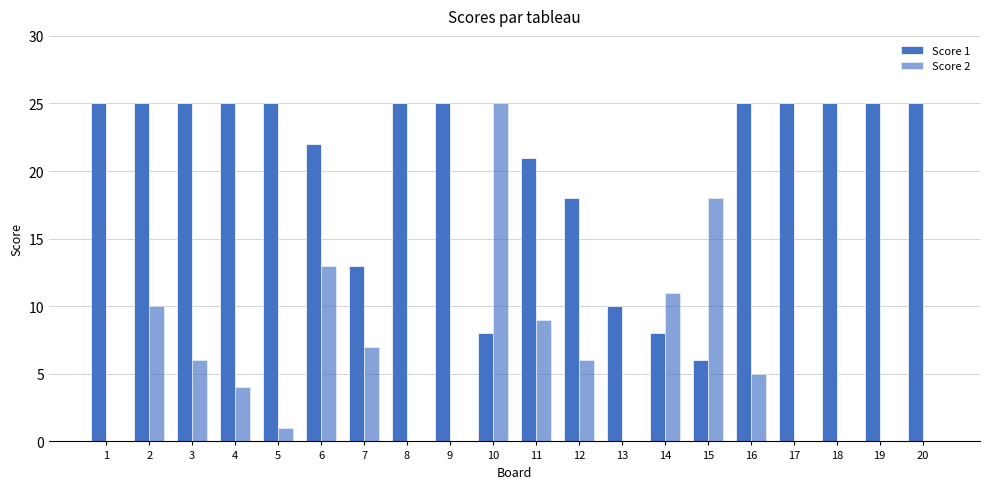

How many categories are shown in the chart?

20